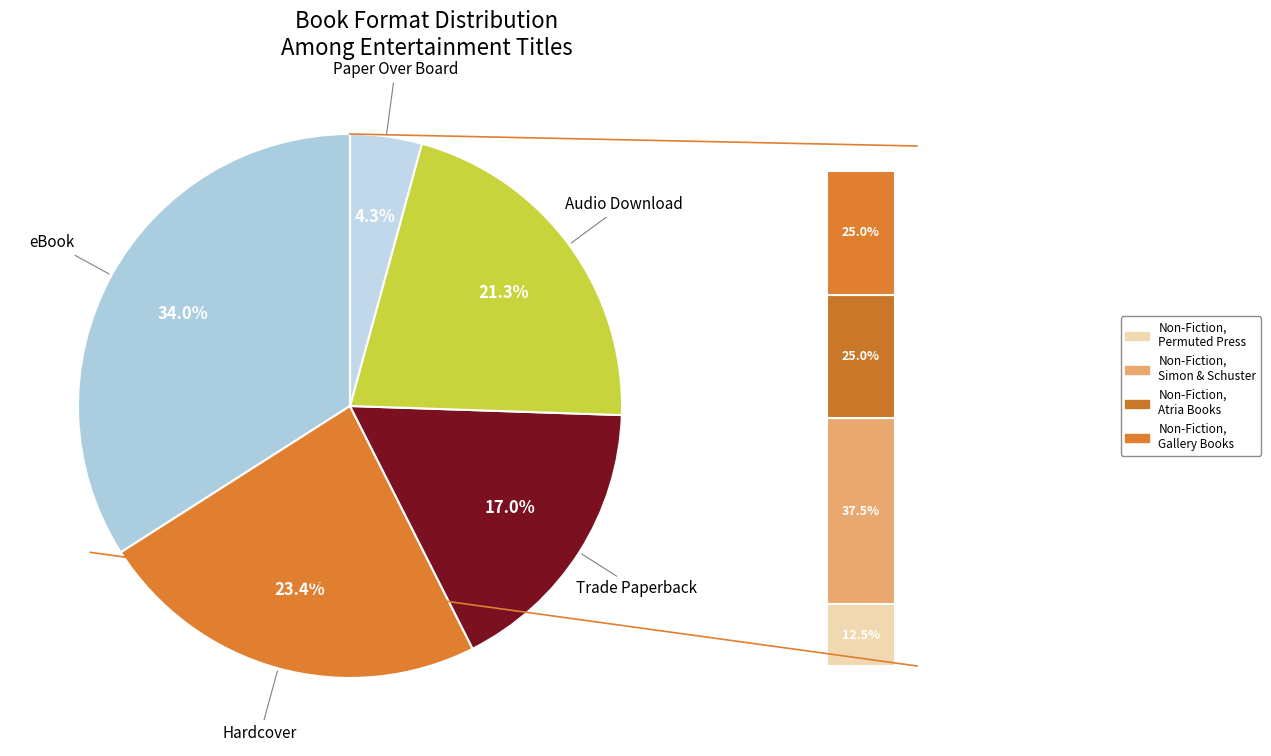

What is the smallest slice in the pie chart?

Paper Over Board